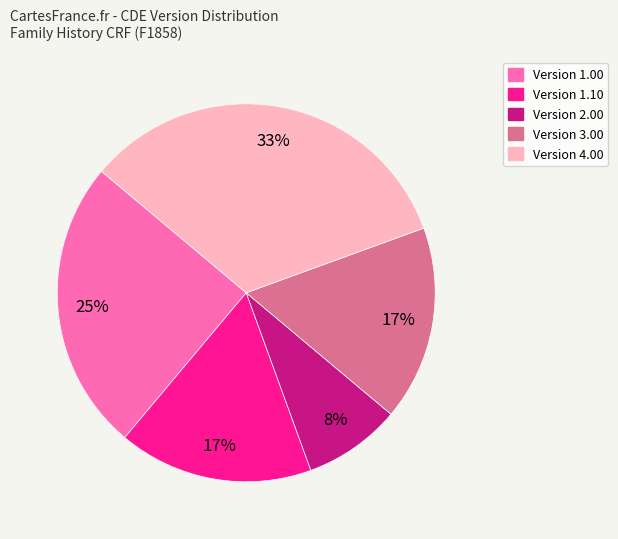

How many segments does this pie chart have?

5